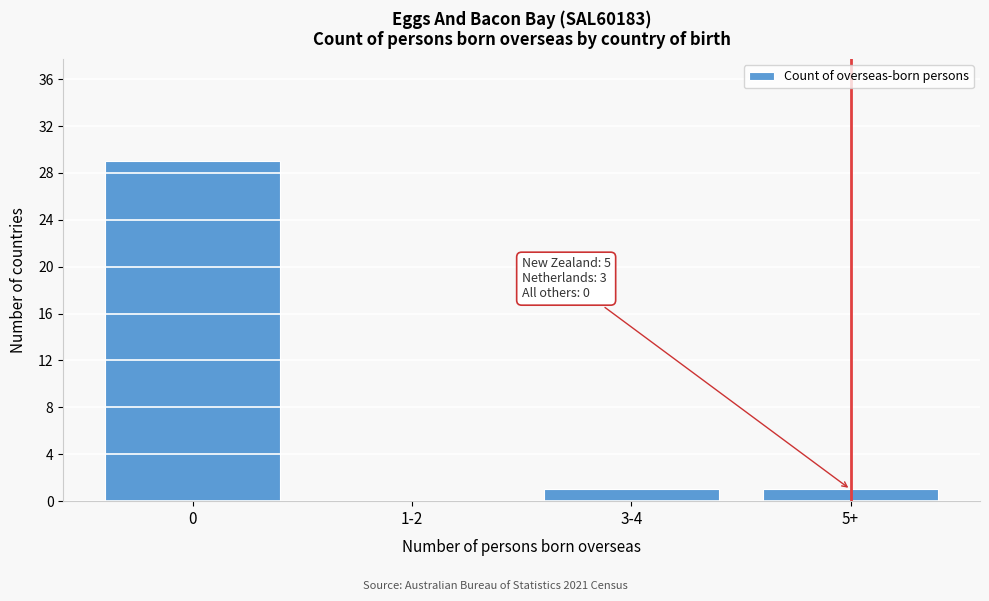

Reading left to right, what are all the values shown in this chart?

0=29	1-2=0	3-4=1	5+=1